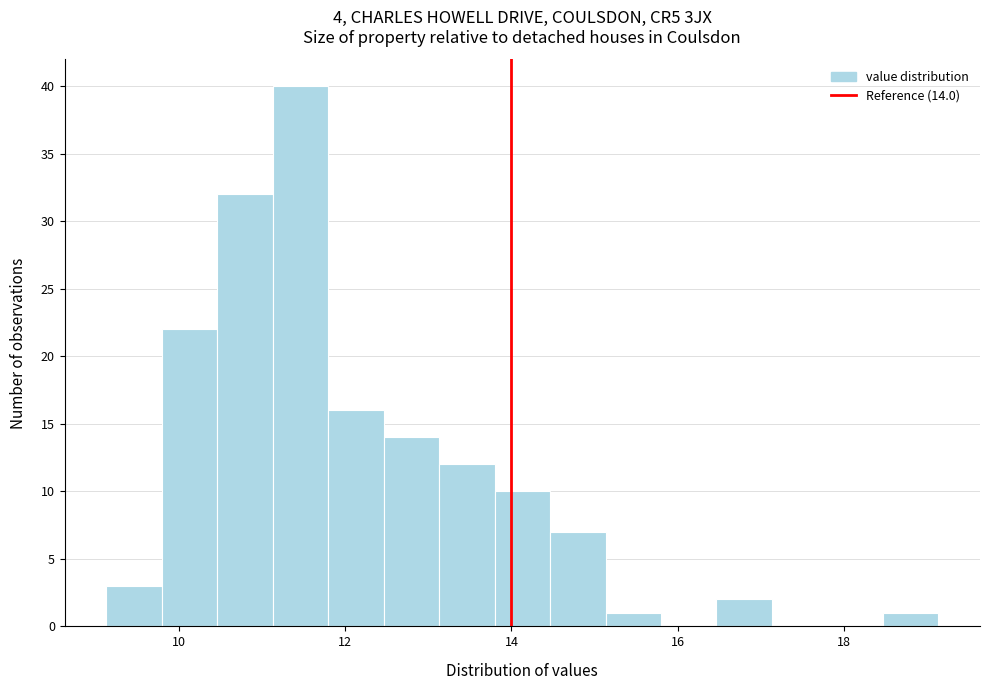

Around what value on the x-axis is the tallest bar? Give the approximate position of its centre, as read against the axis.

11.4